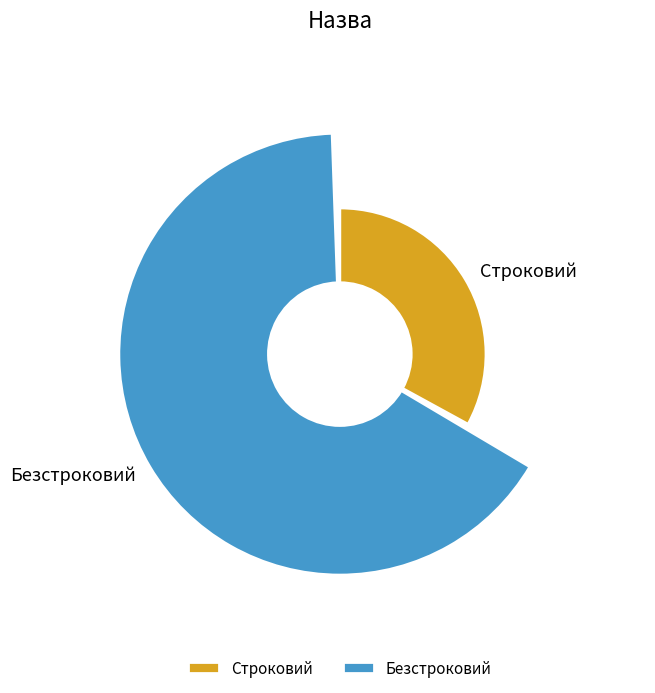

Is it true that Строковий is 33% of the pie?

True